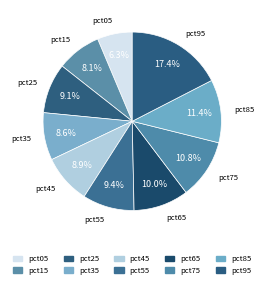

What percentage is the pct05 slice, to the nearest percent?

6%